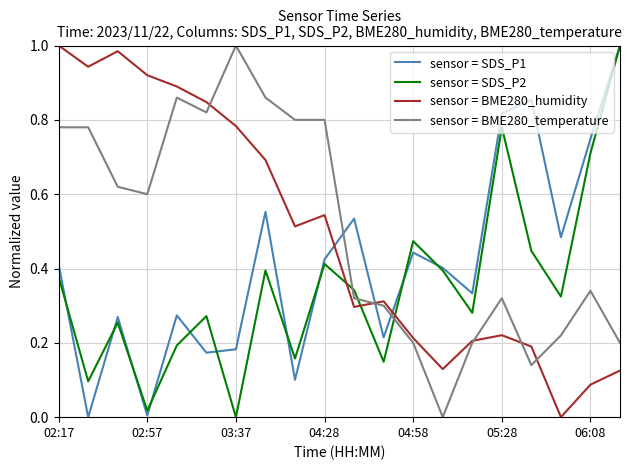

True or false: sensor = BME280_temperature and sensor = SDS_P2 cross at least once.

True